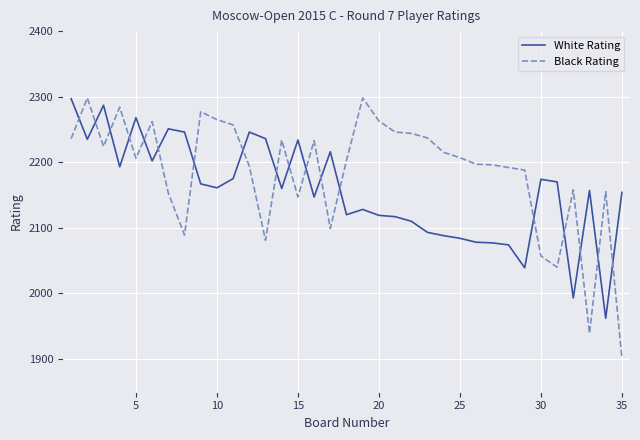

What is the difference between the maximum and minimum values in the Black Rating series?

396